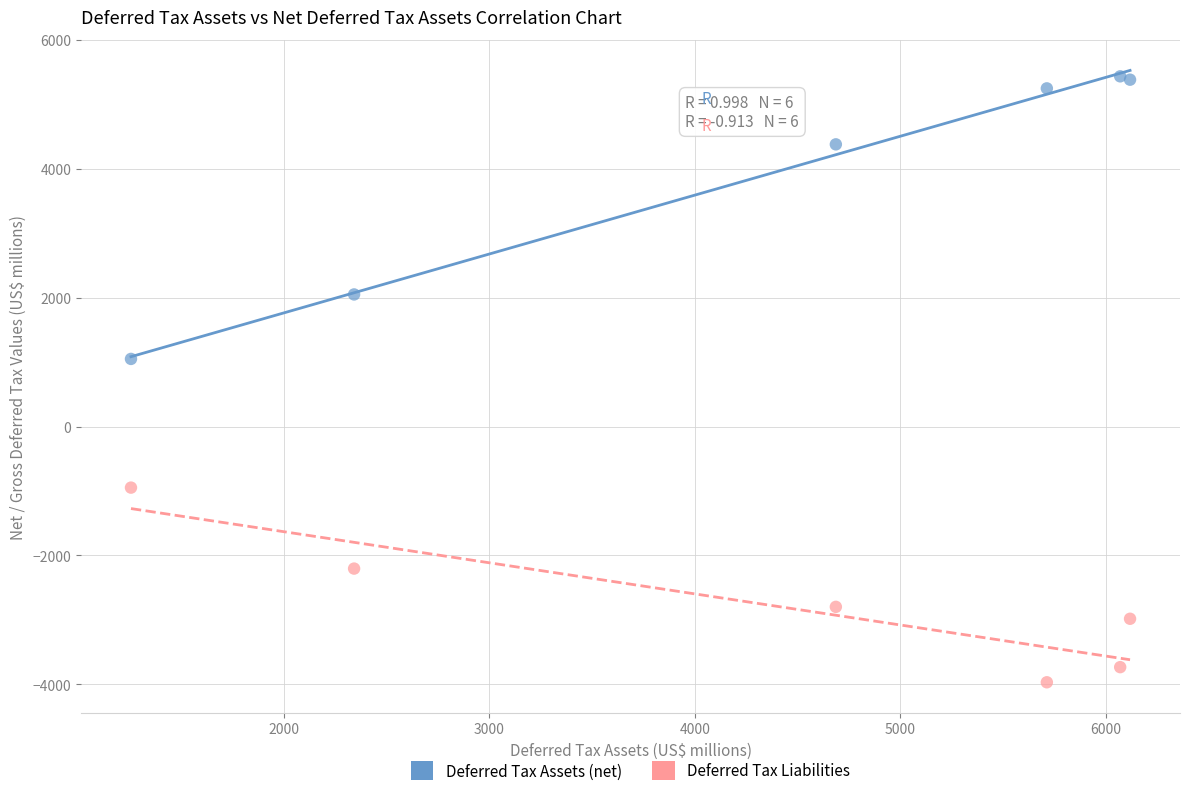

Across all series, what Y value is closest to 734?

1051